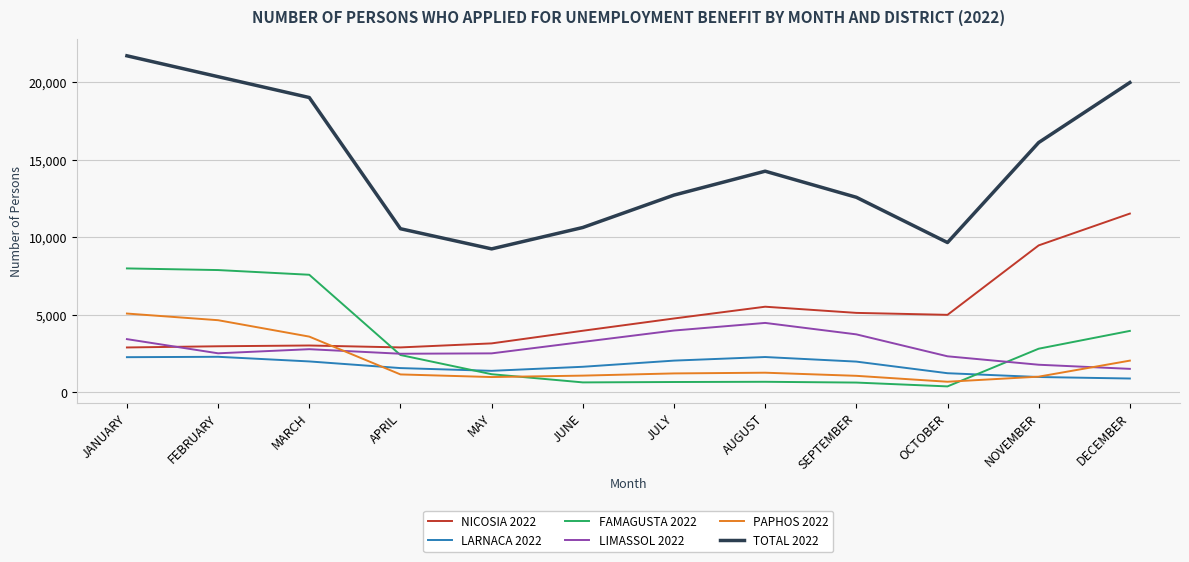

What is the highest value of the LIMASSOL 2022 series?

4487